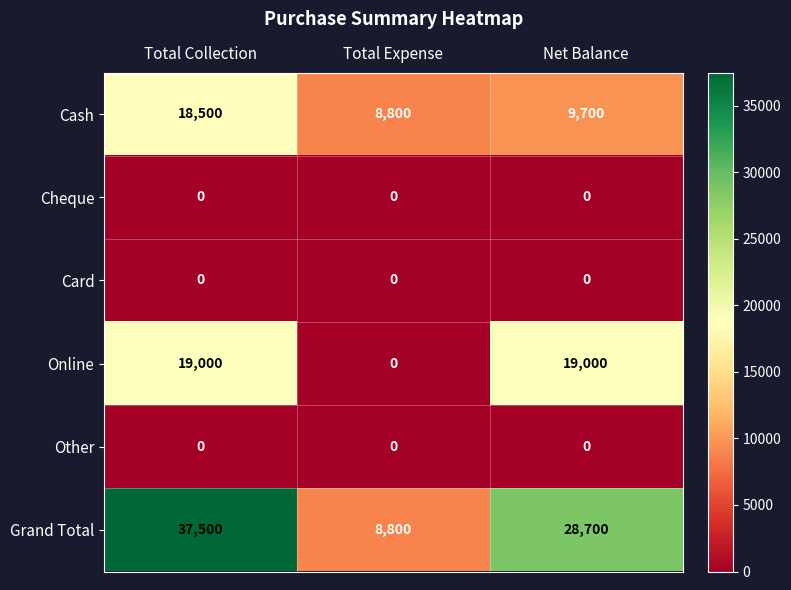

Reading left to right, list all the values displayed in this chart.

Cash: Total Collection=18500	Total Expense=8800	Net Balance=9700
Cheque: Total Collection=0	Total Expense=0	Net Balance=0
Card: Total Collection=0	Total Expense=0	Net Balance=0
Online: Total Collection=19000	Total Expense=0	Net Balance=19000
Other: Total Collection=0	Total Expense=0	Net Balance=0
Grand Total: Total Collection=37500	Total Expense=8800	Net Balance=28700